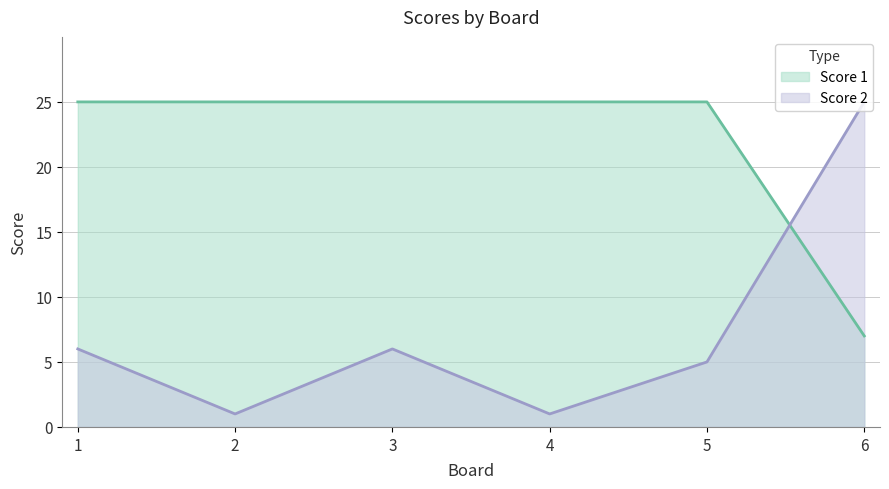

Which series has the widest spread of values?

Score 2